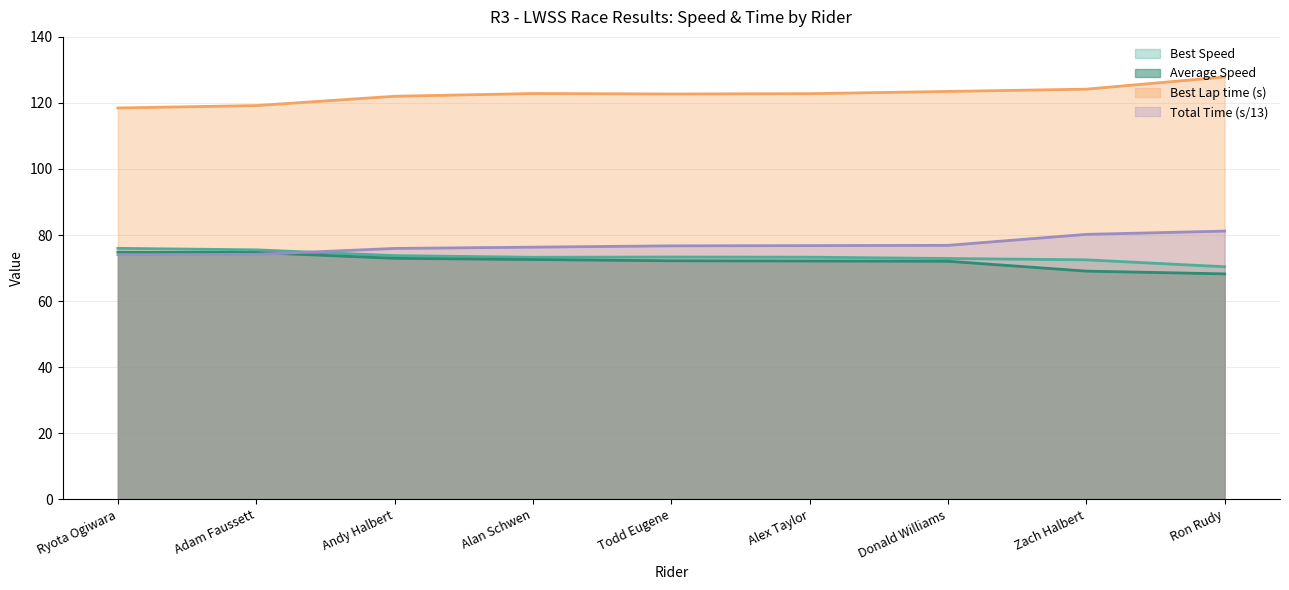

What is the label of the 9th point from the left?

Ron Rudy